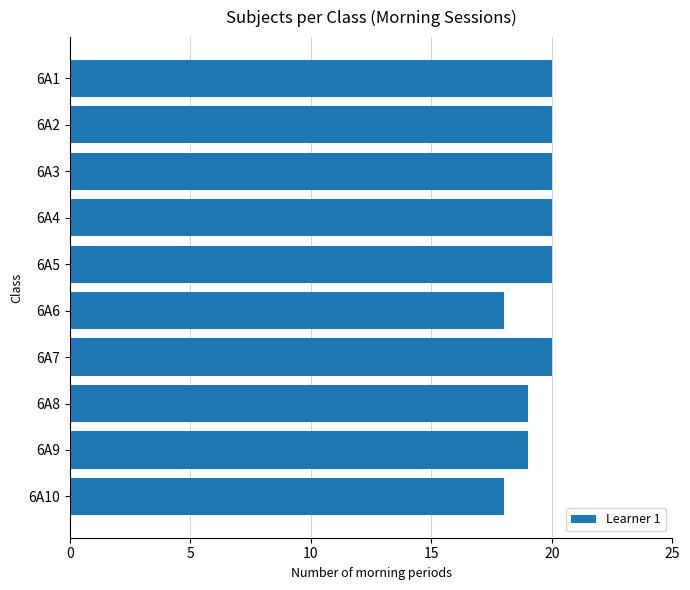

Which has a higher value, 6A7 or 6A6?

6A7